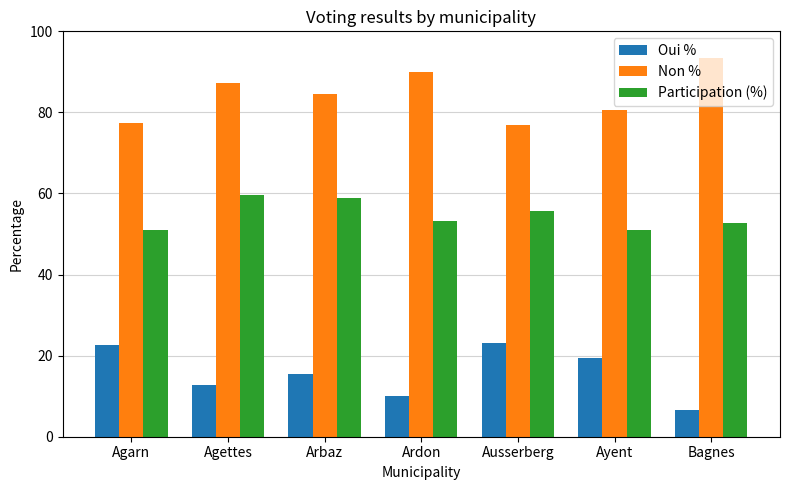

How many data points in Non % are above 84?

4